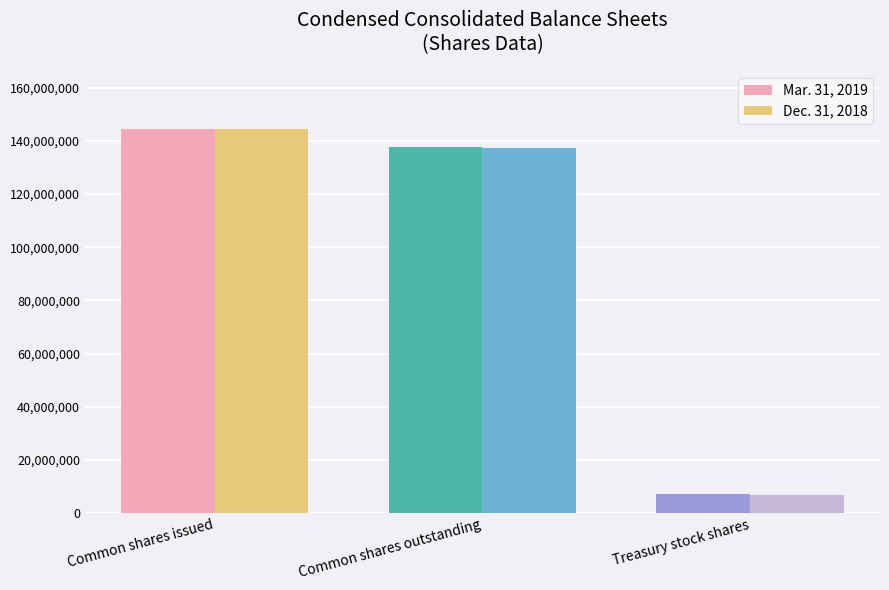

Count the number of categories in the chart.

3